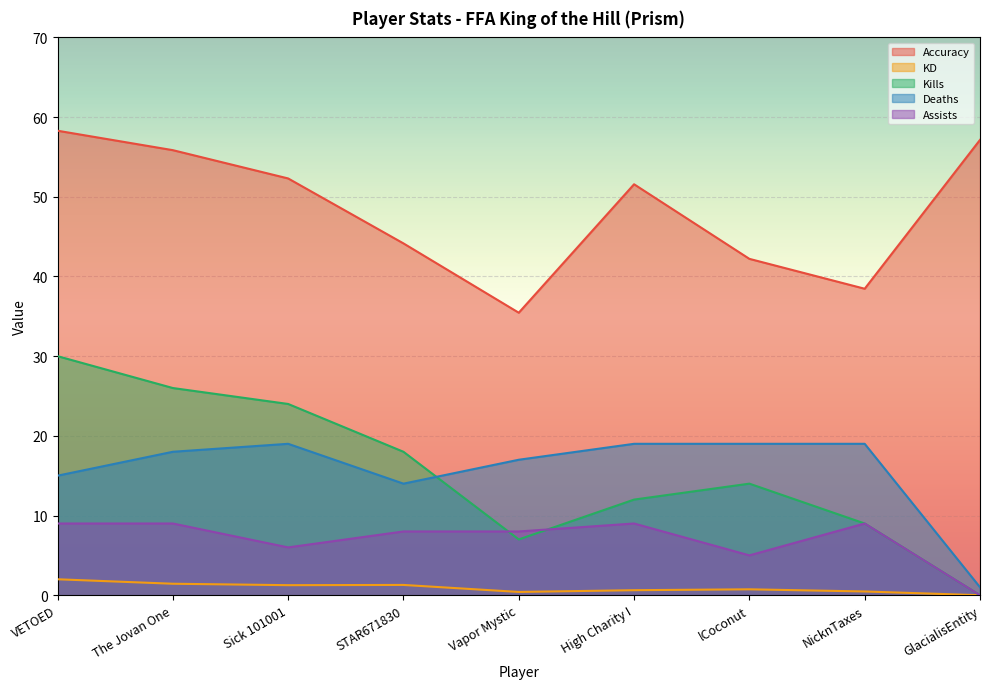

True or false: Kills has a value of 29.0 at STAR671830.

False